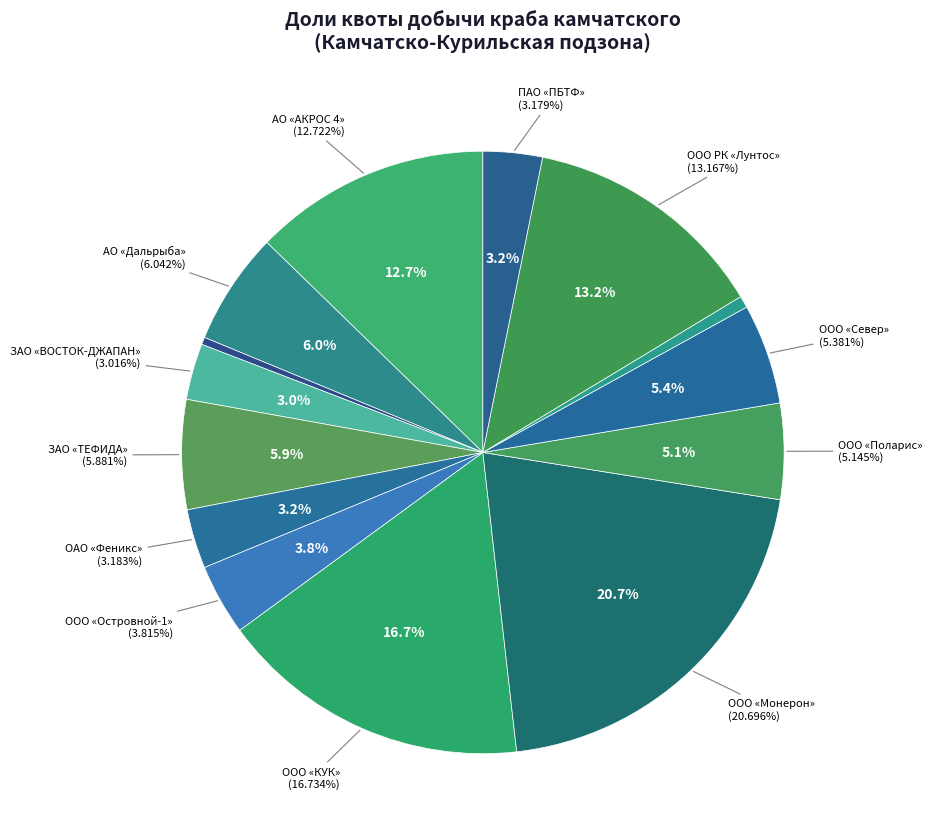

Is the sum of ООО «ХАСАНРЫБА» and АО «Дальрыба» greater than half?

No